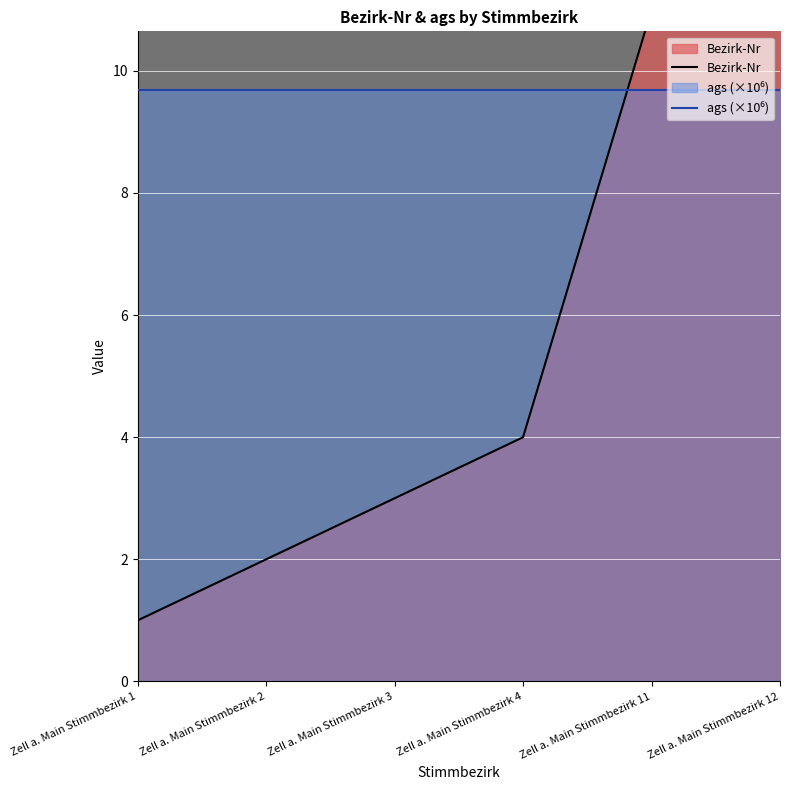

What is the sum of the ags (×10⁶) values at Zell a. Main Stimmbezirk 4 and Zell a. Main Stimmbezirk 12?

19.4